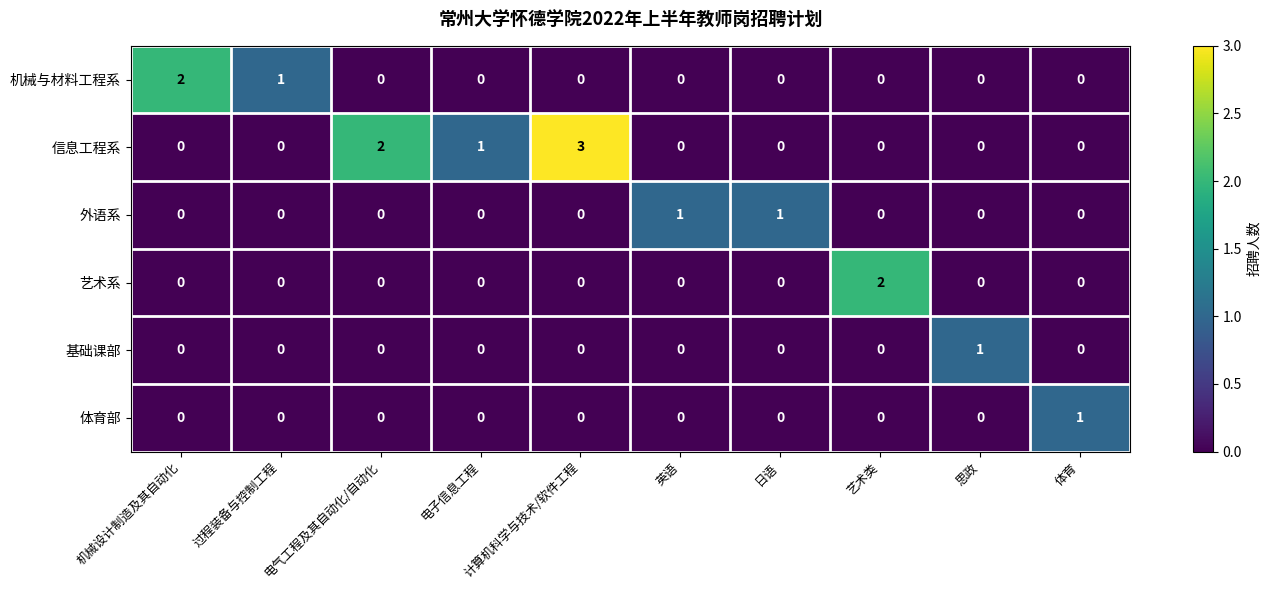

Which series has the largest total across all categories?

信息工程系